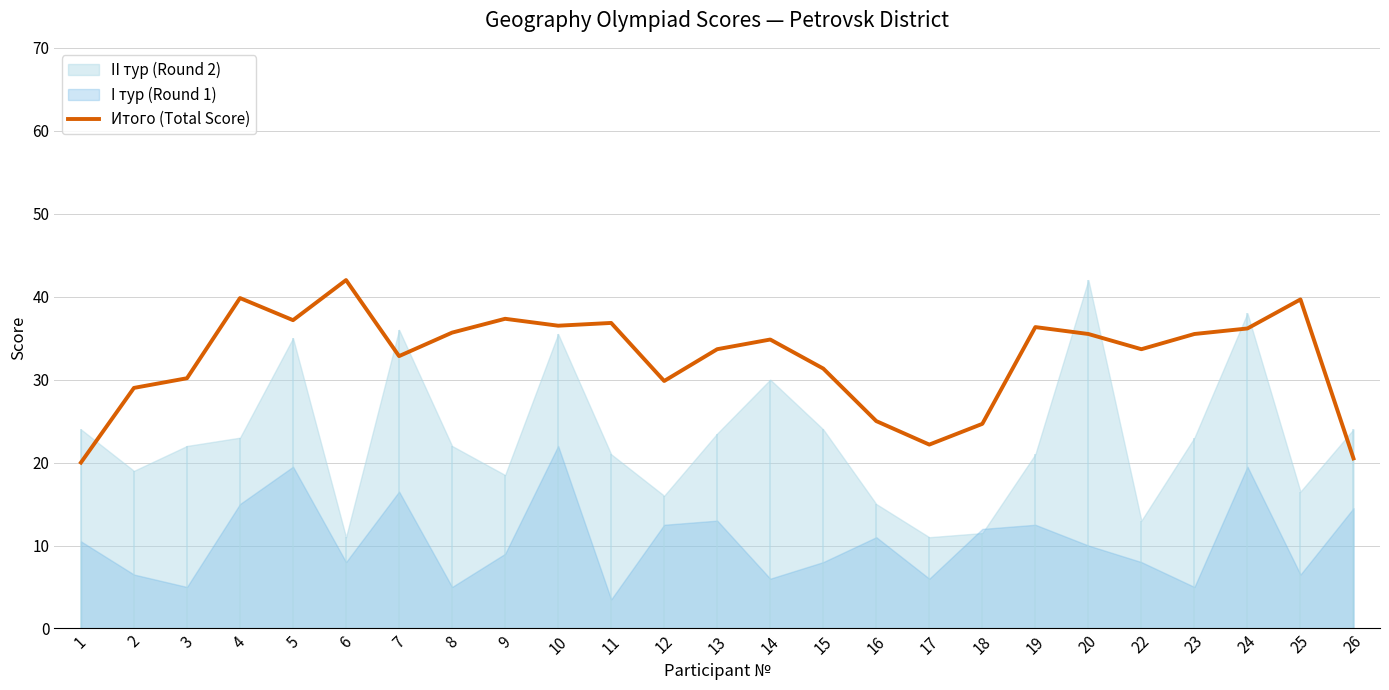

At which category does the data reach its first local valley?

5